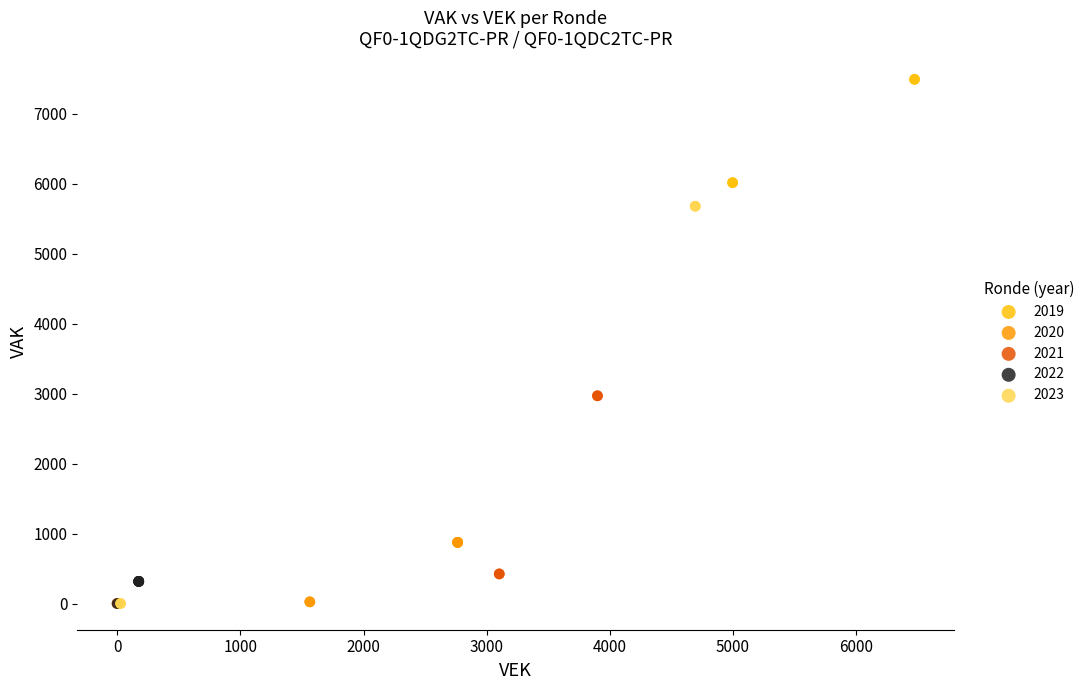

Which series has the largest Y range (max minus min)?

2023